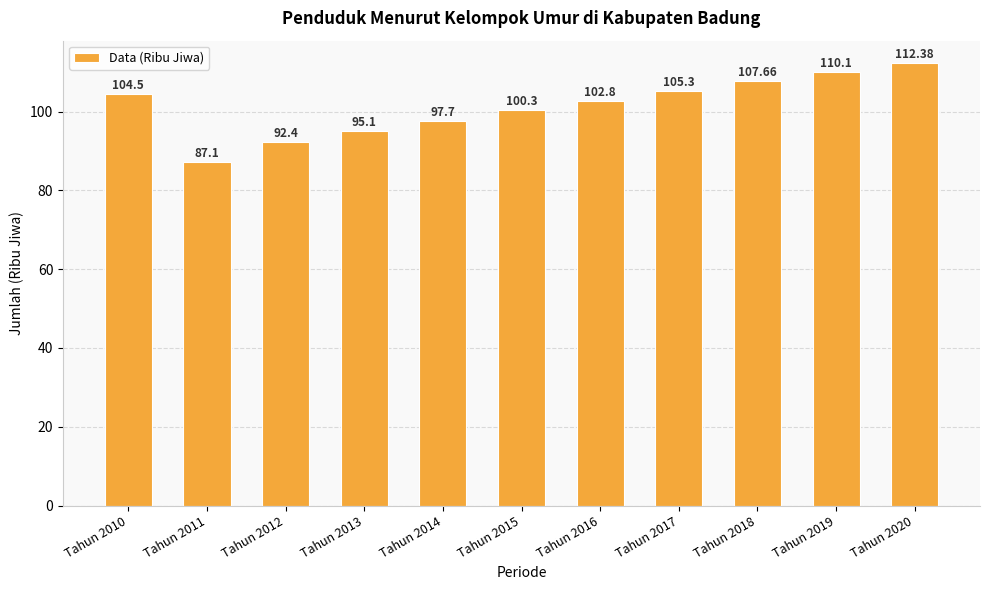

Rank the categories by value from highest to lowest.

Tahun 2020, Tahun 2019, Tahun 2018, Tahun 2017, Tahun 2010, Tahun 2016, Tahun 2015, Tahun 2014, Tahun 2013, Tahun 2012, Tahun 2011